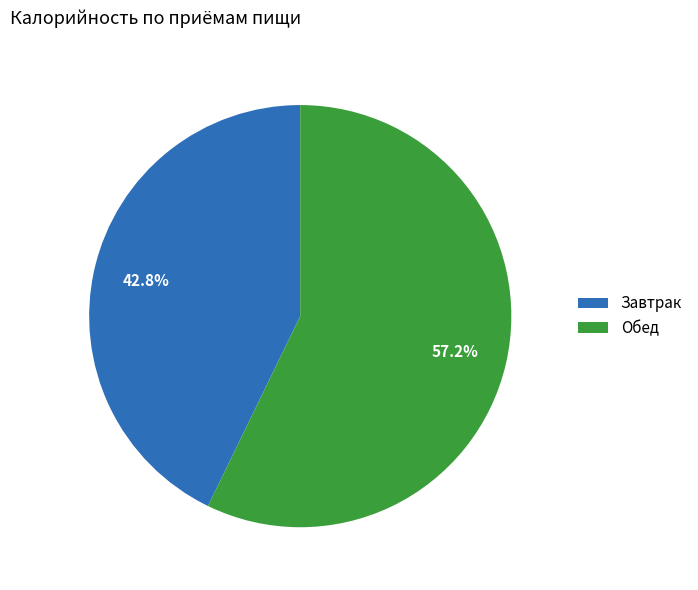

To the nearest percent, what is the average slice percentage?

50%